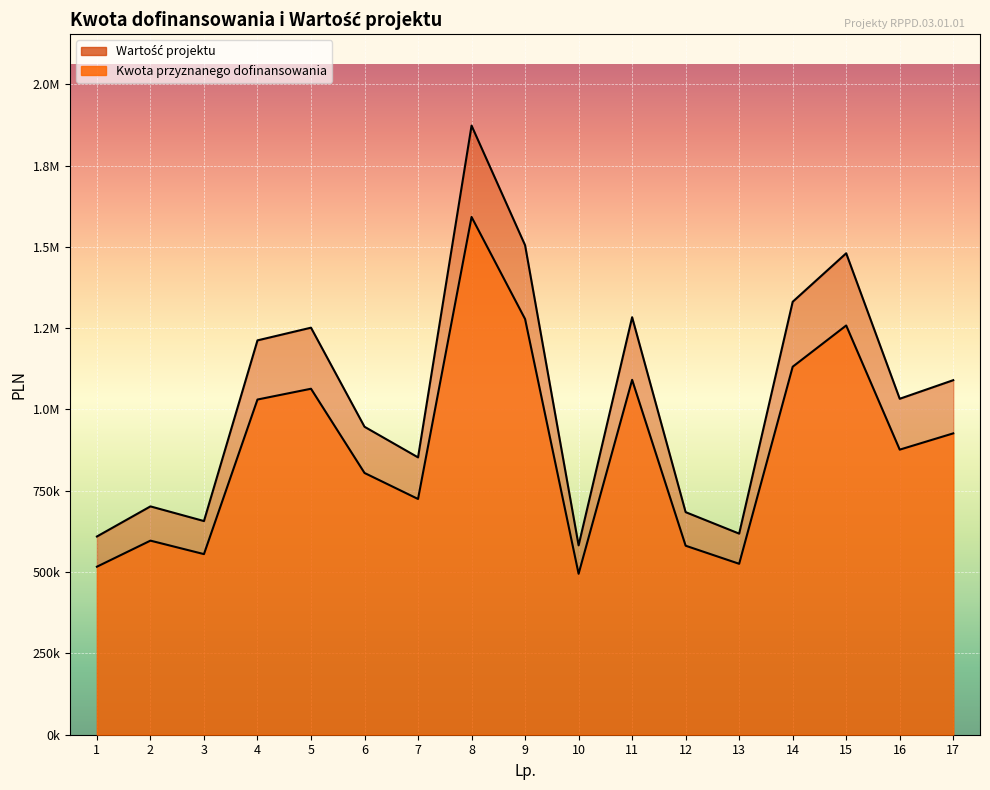

True or false: Kwota przyznanego dofinansowania and Wartość projektu cross at least once.

False